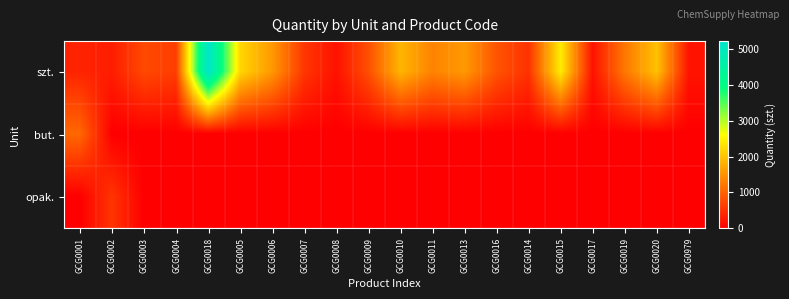

Reading left to right, list all the values displayed in this chart.

szt.: GCG0001=366	GCG0002=310	GCG0003=750	GCG0004=637	GCG0018=5214	GCG0005=2202	GCG0006=1574	GCG0007=568	GCG0008=191	GCG0009=812	GCG0010=1859	GCG0011=1348	GCG0013=1577	GCG0016=867	GCG0014=518	GCG0015=2419	GCG0017=194	GCG0019=1229	GCG0020=1982	GCG0979=211
but.: GCG0001=1070	GCG0002=0	GCG0003=0	GCG0004=0	GCG0018=0	GCG0005=0	GCG0006=0	GCG0007=0	GCG0008=0	GCG0009=0	GCG0010=0	GCG0011=0	GCG0013=0	GCG0016=0	GCG0014=0	GCG0015=0	GCG0017=0	GCG0019=0	GCG0020=0	GCG0979=0
opak.: GCG0001=0	GCG0002=545	GCG0003=0	GCG0004=0	GCG0018=0	GCG0005=0	GCG0006=0	GCG0007=0	GCG0008=0	GCG0009=0	GCG0010=0	GCG0011=0	GCG0013=0	GCG0016=0	GCG0014=0	GCG0015=0	GCG0017=0	GCG0019=0	GCG0020=0	GCG0979=0